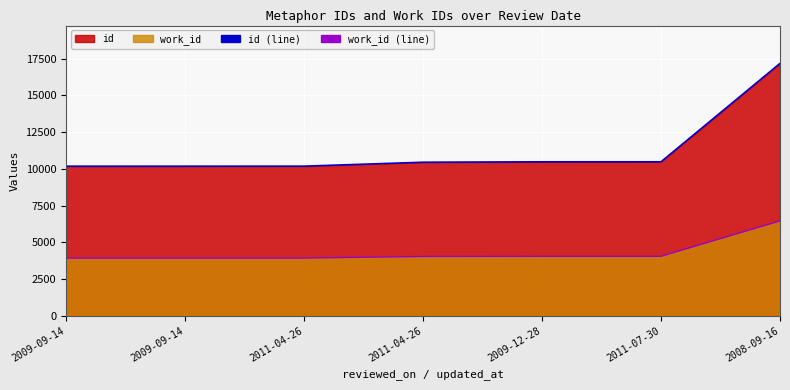

What is the greatest value displayed?

17182